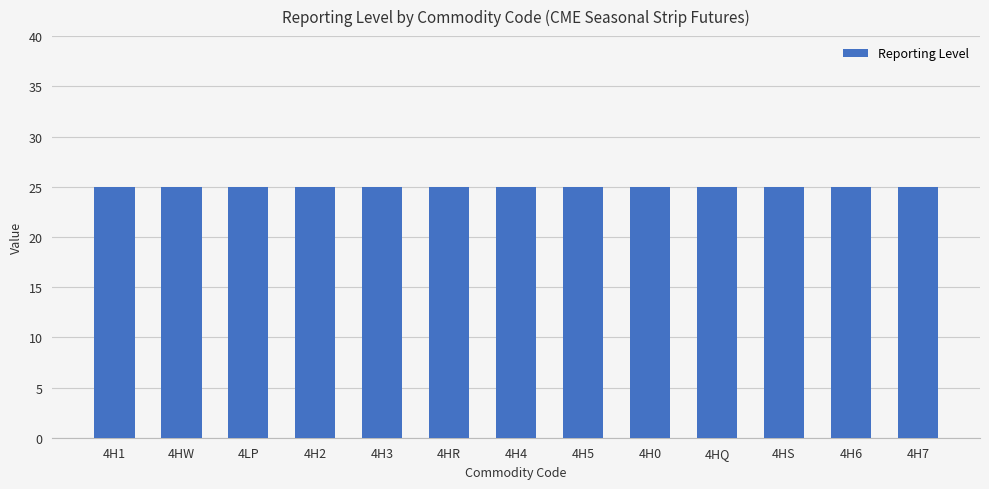

What is the sum of all Reporting Level values?

325